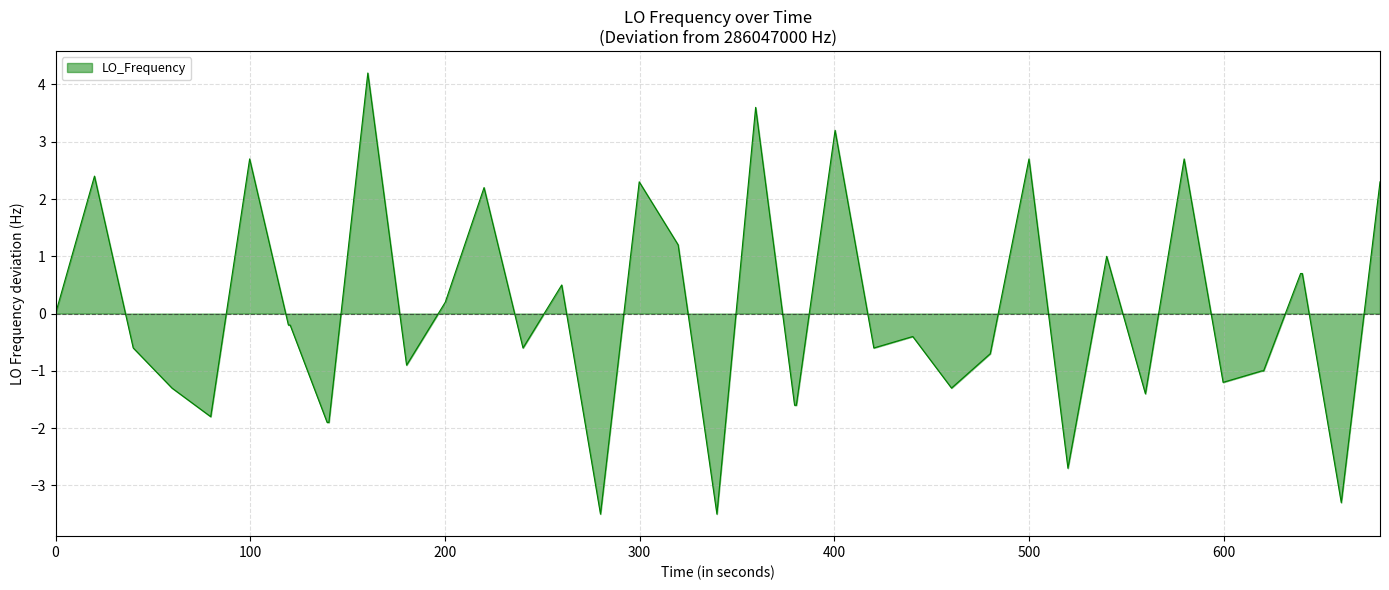

What is the minimum value shown in the chart?

-3.5